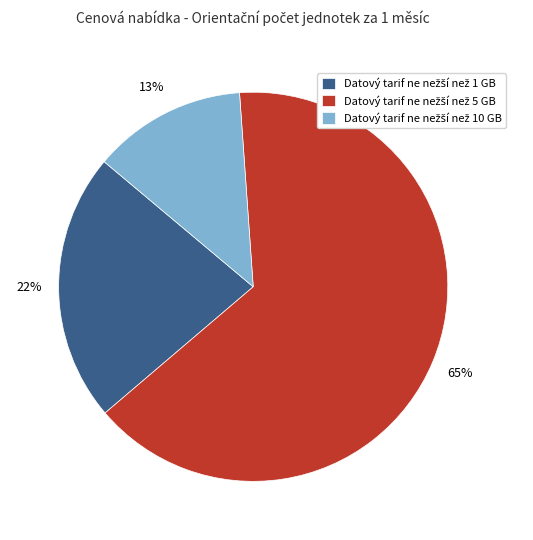

To the nearest percent, what is the average slice percentage?

33%